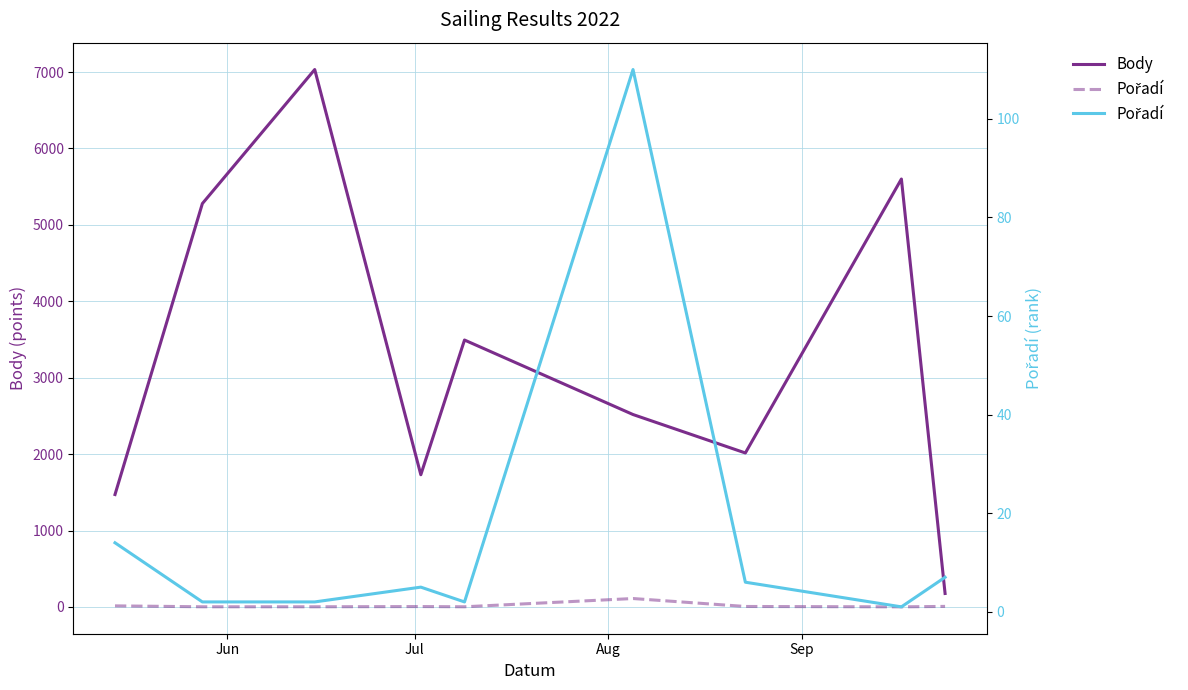

What are all the series names shown in the legend?

Body, Pořadí